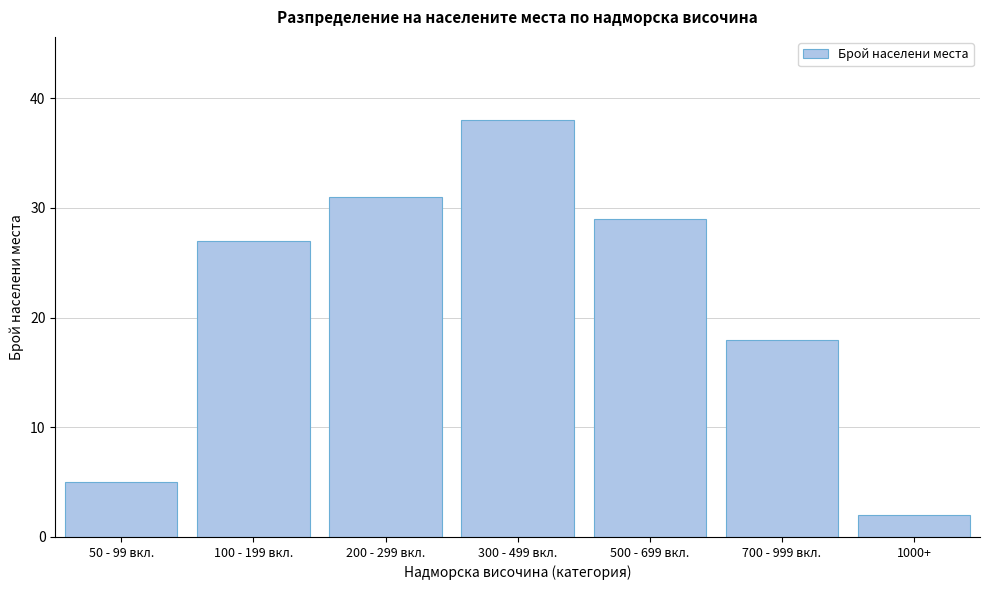

Reading left to right, transcribe all the data shown in this chart.

50 - 99 вкл.=5	100 - 199 вкл.=27	200 - 299 вкл.=31	300 - 499 вкл.=38	500 - 699 вкл.=29	700 - 999 вкл.=18	1000+=2